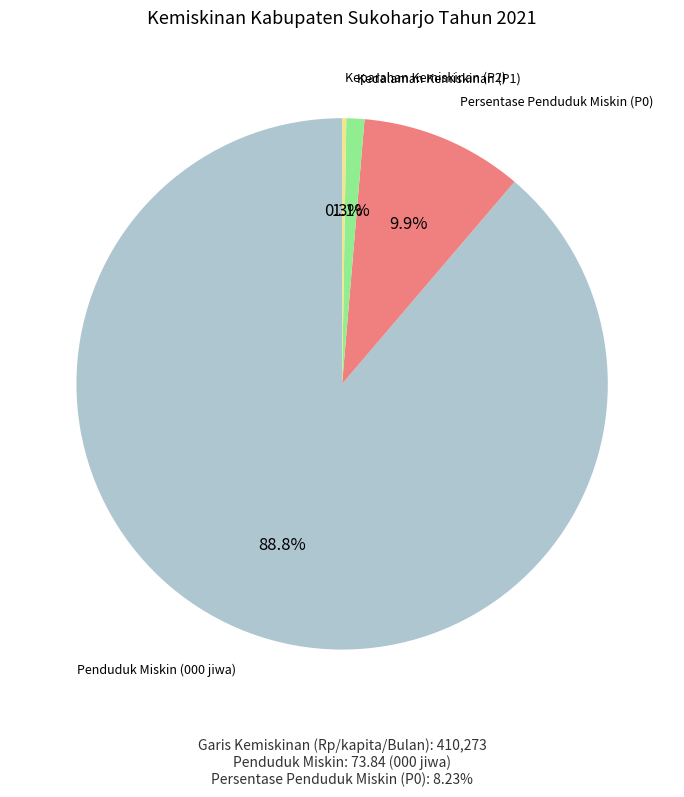

Is there any slice that represents more than half of the pie?

Yes